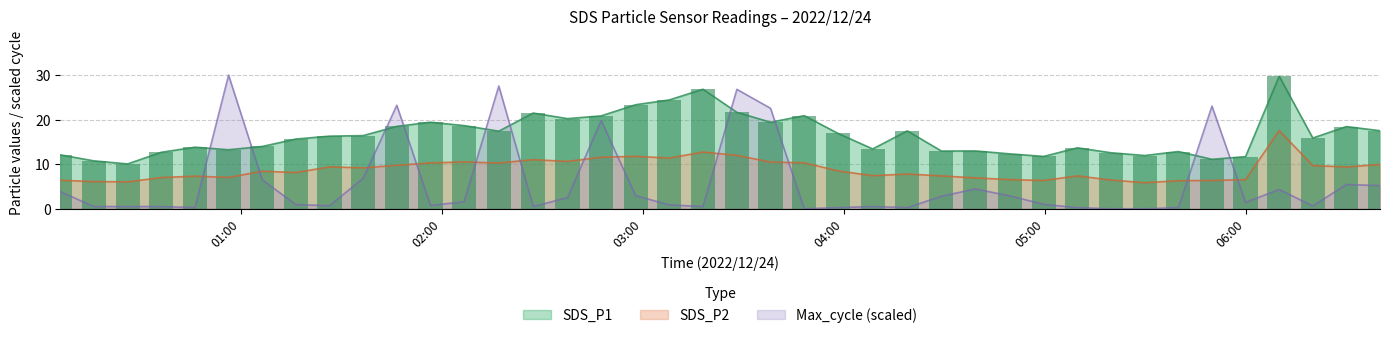

Count the number of data series in this chart.

3